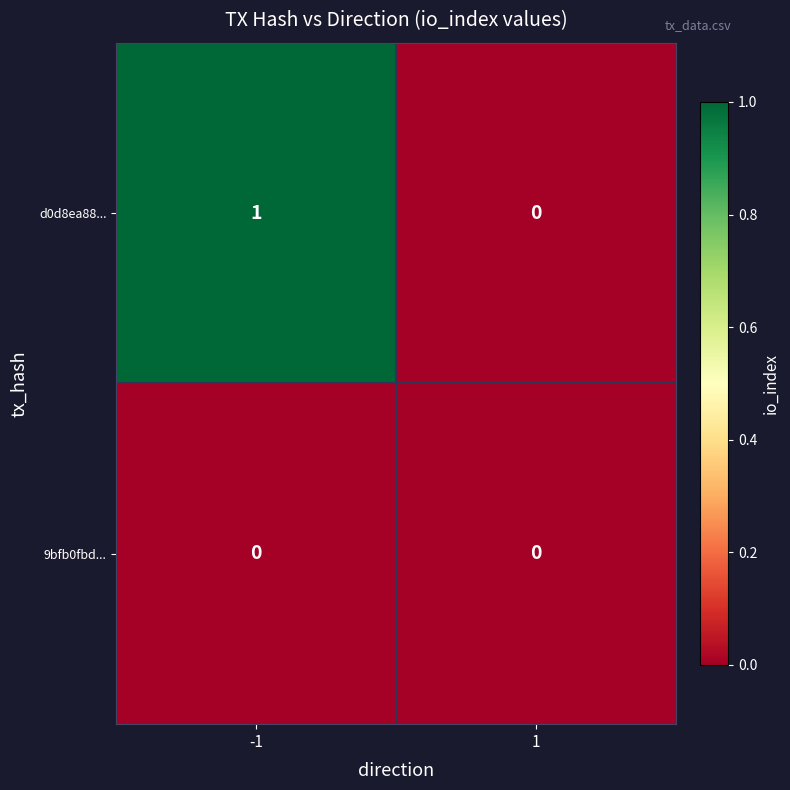

The value of d0d8ea88... at -1 is 1. True or false?

True